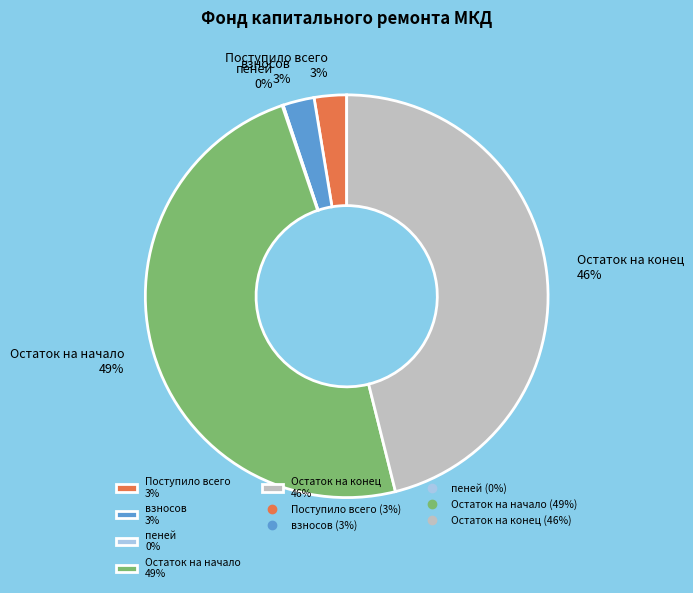

To the nearest percent, what percentage of the pie is Остаток на конец?

46%